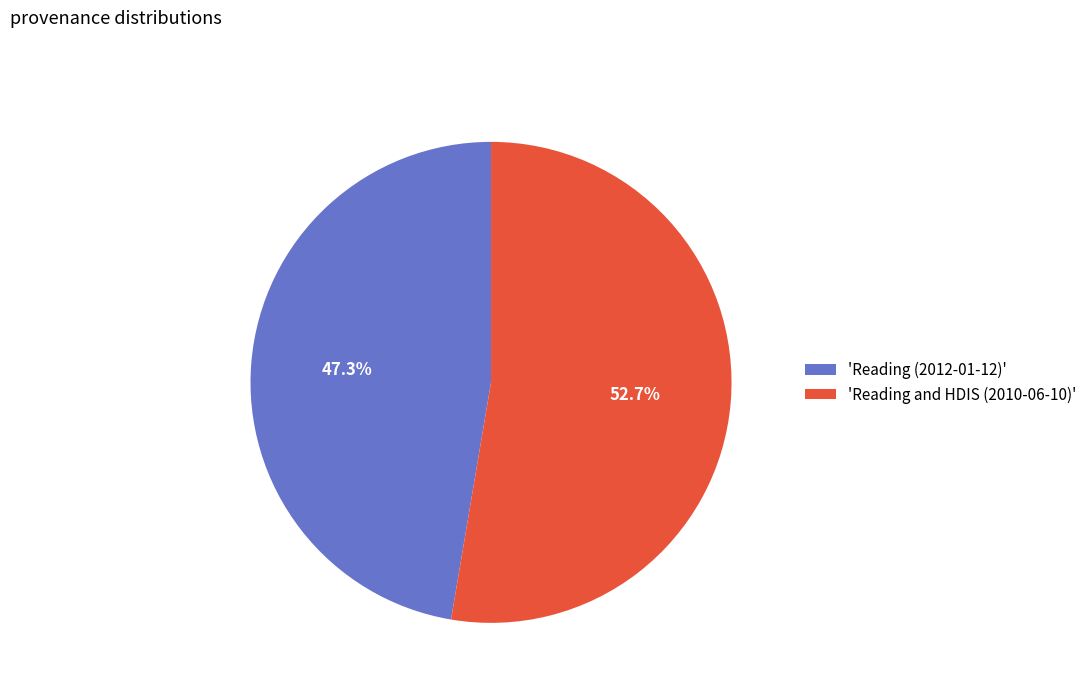

Is 'Reading and HDIS (2010-06-10)' the majority of the pie?

Yes